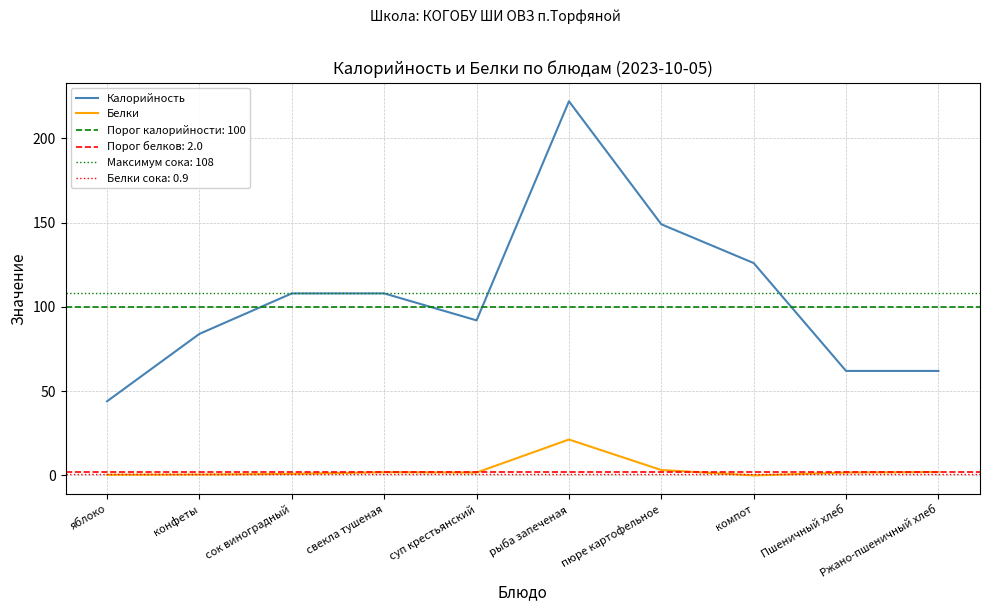

True or false: Калорийность and Белки cross at least once.

False